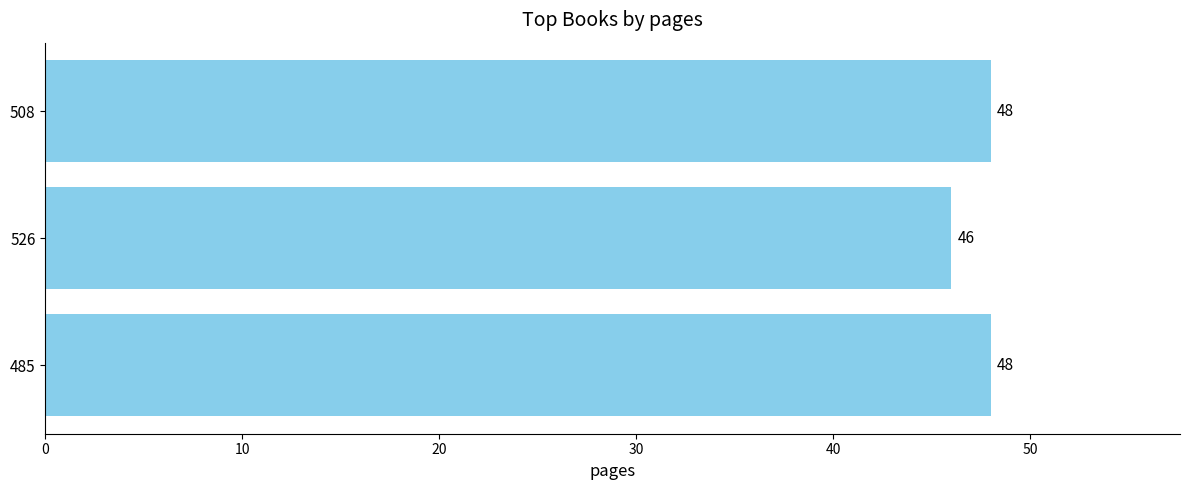

At which category does the chart reach its minimum across all series?

526